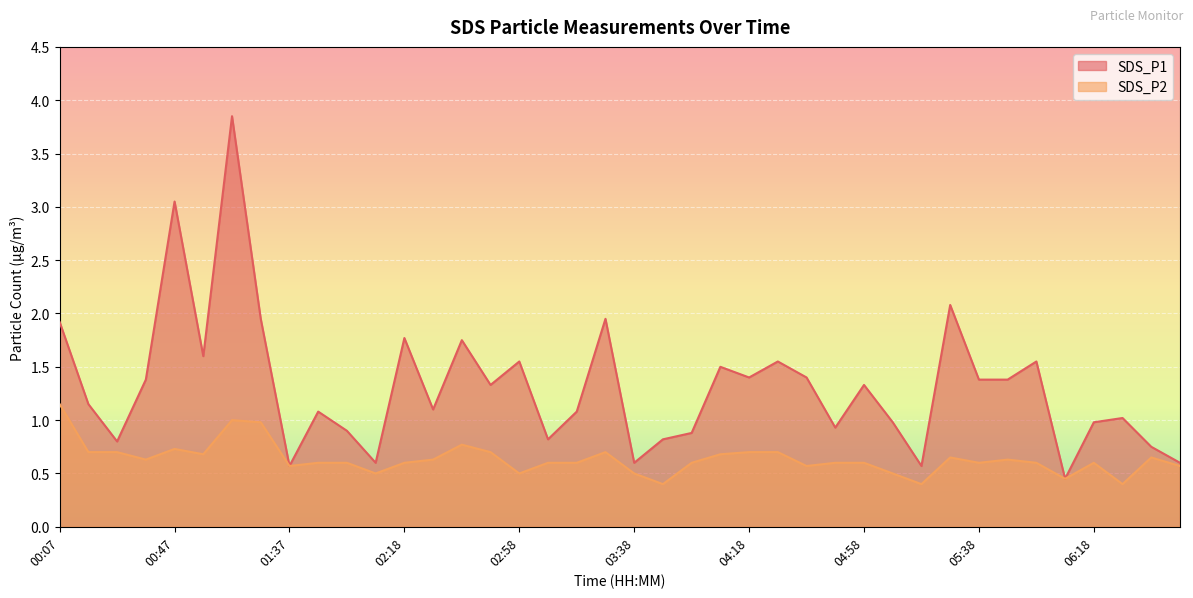

What are all the series names shown in the legend?

SDS_P1, SDS_P2